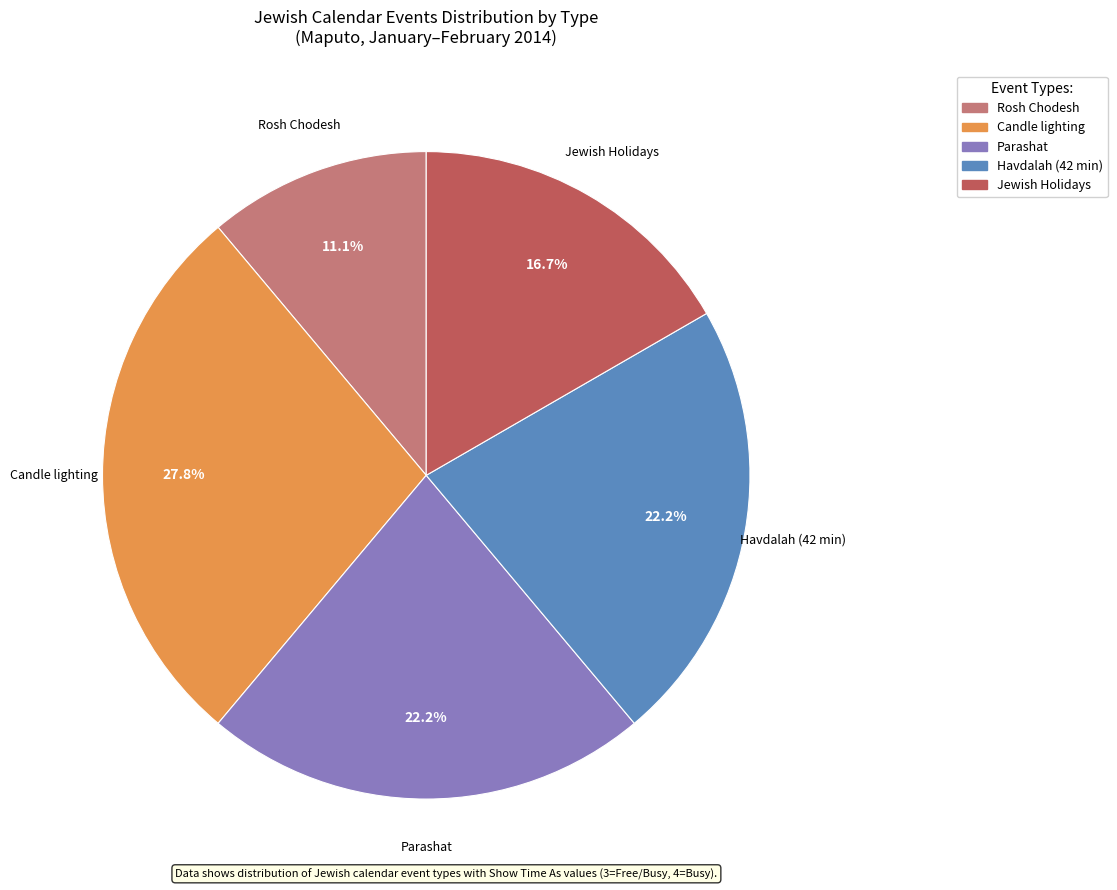

Does any single category account for the majority?

No